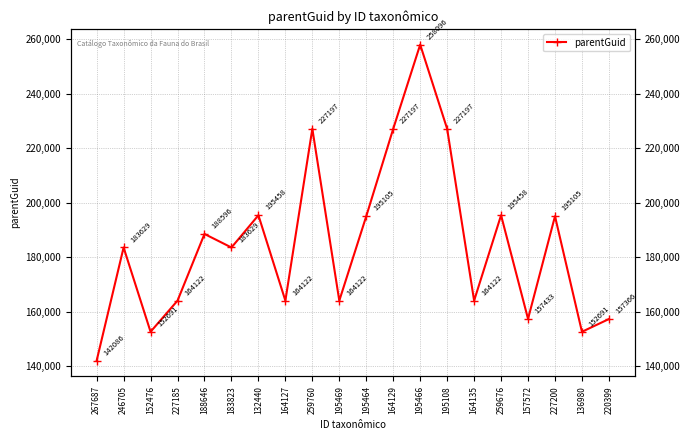

How many interior local valleys (lower than both neighbors) does the data have?

7